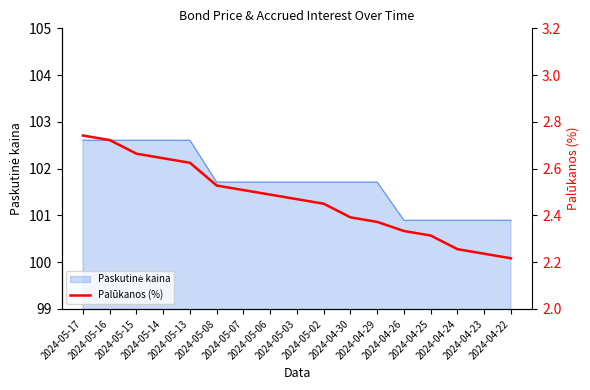

Count the values in the range 2 to 3.

17